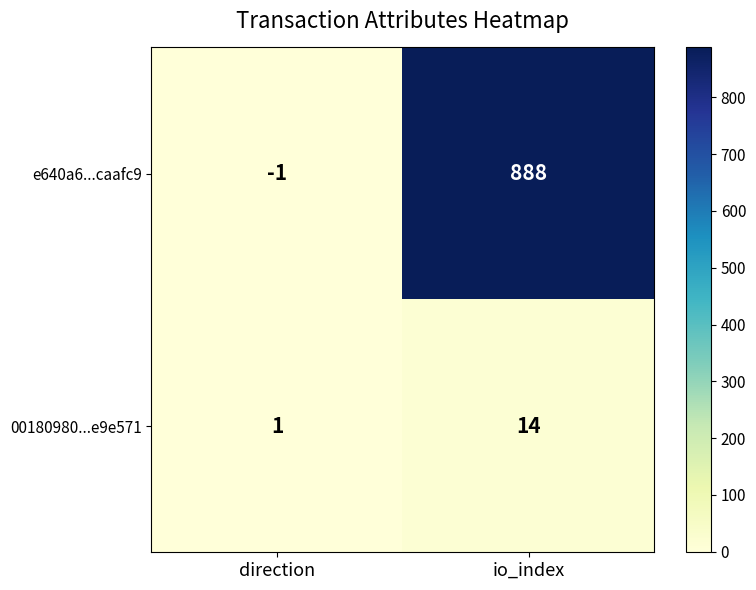

What is the average value of the e640a6...caafc9 series?

444